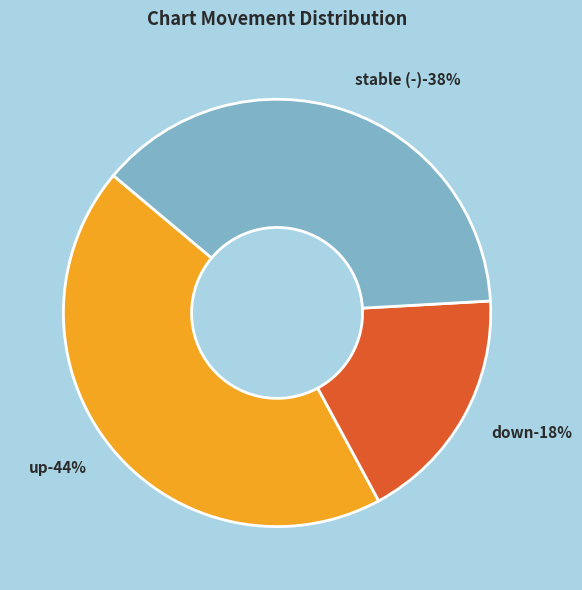

Does down account for over 50% of the chart?

No